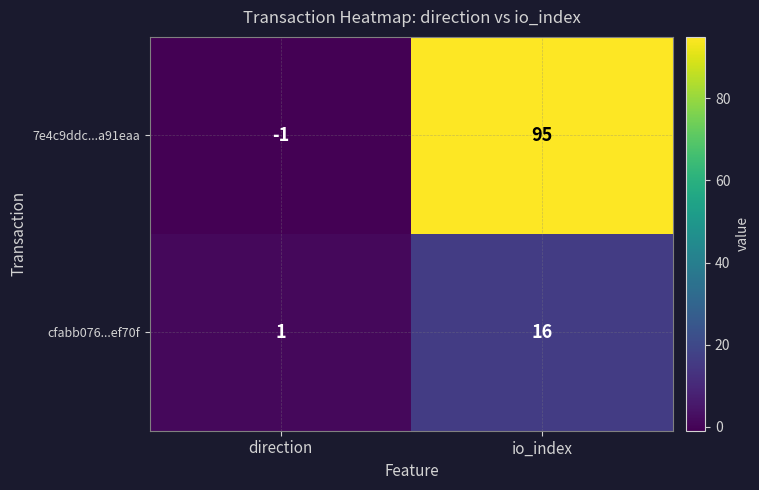

At which label does cfabb076...ef70f reach its peak?

io_index